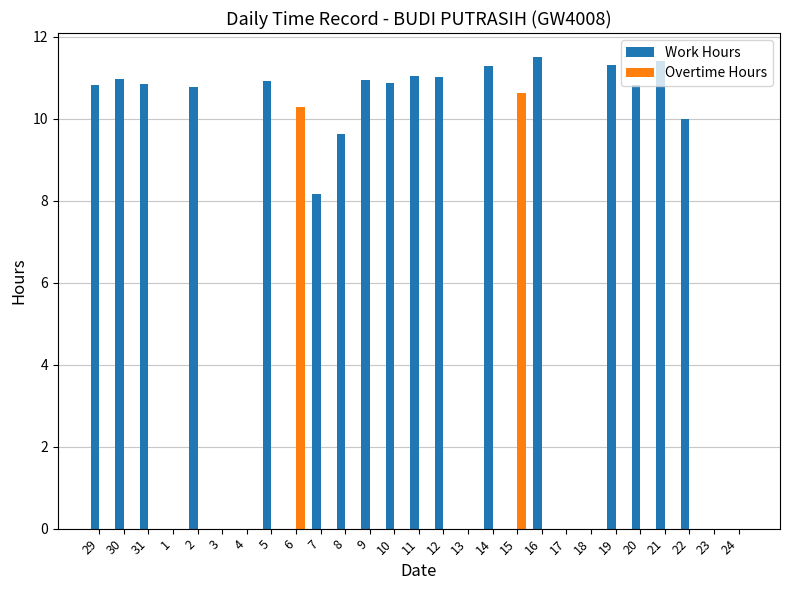

The value of Work Hours at 30 is 5.3. True or false?

False